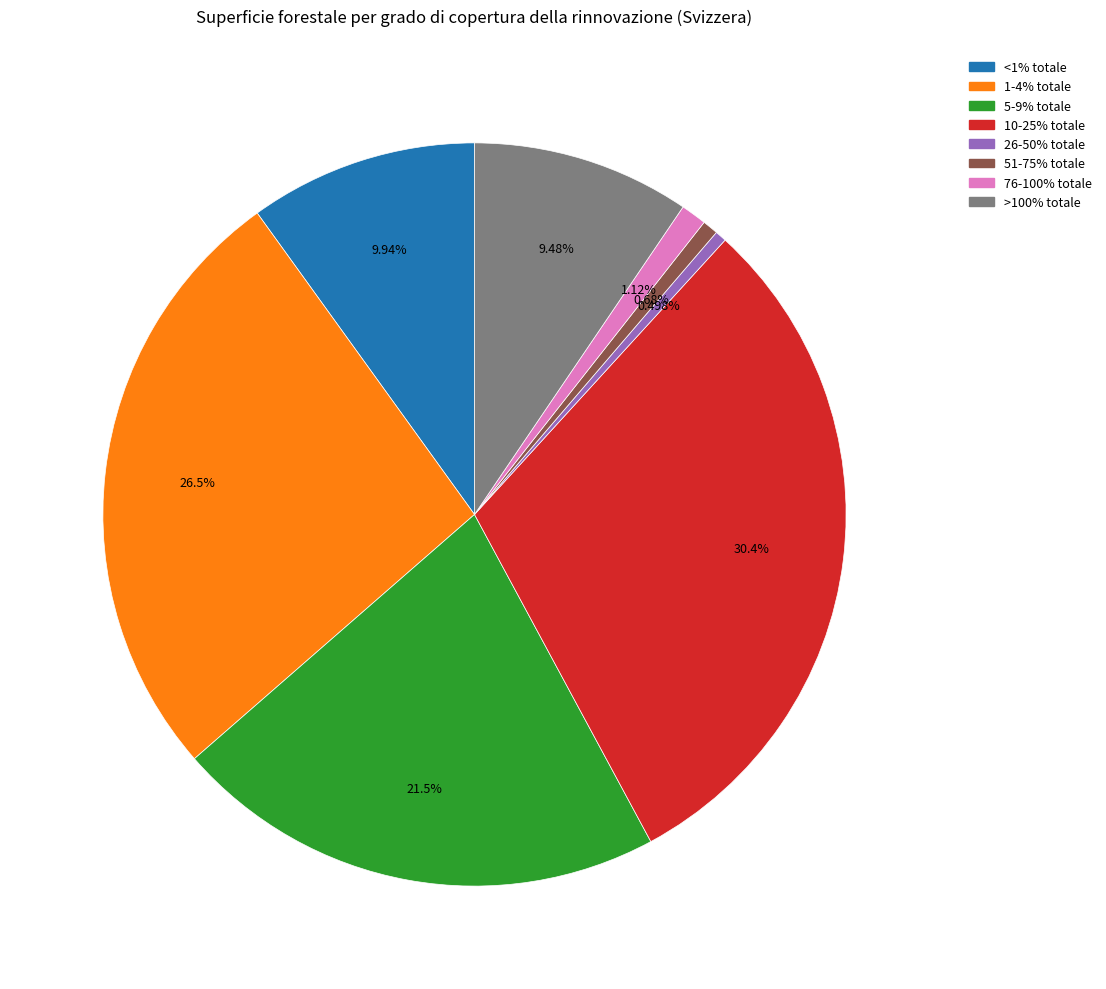

Is the sum of 51-75% totale and 1-4% totale greater than half?

No